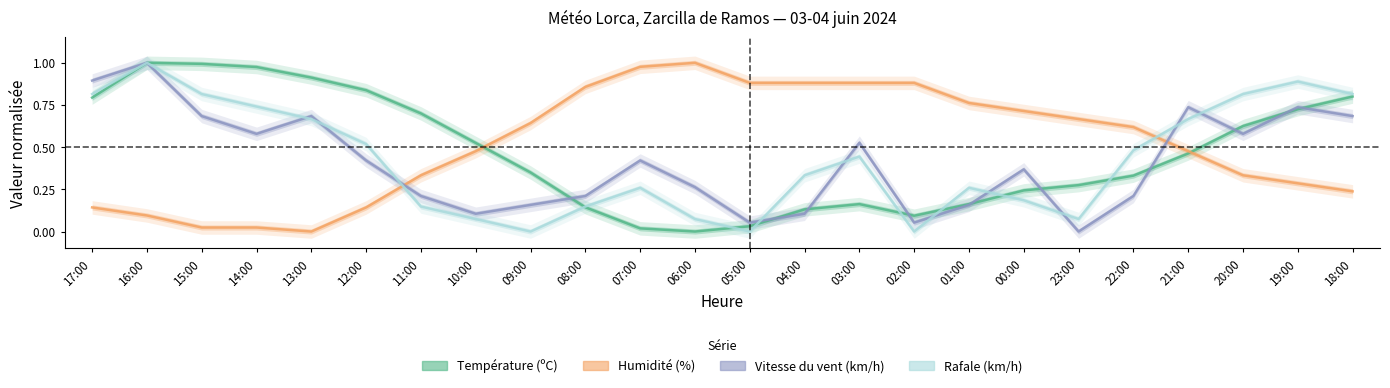

What is the difference between the highest and lowest values at 08:00?

0.7